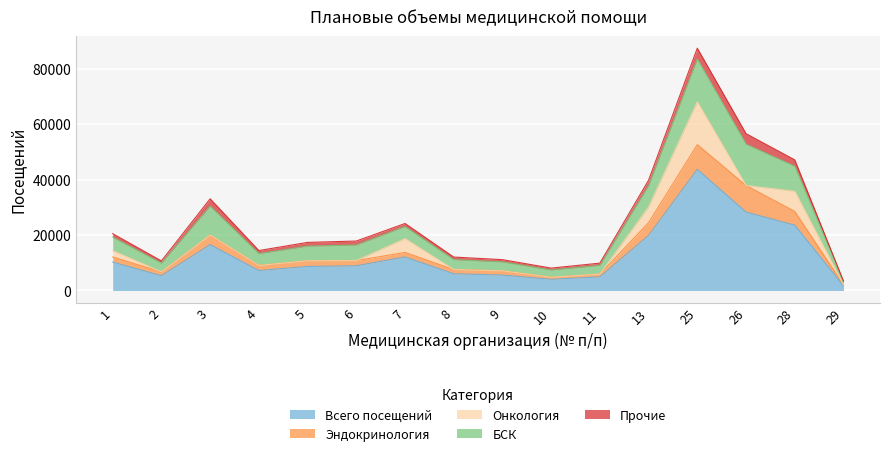

Reading left to right, what are all the values shown in this chart?

Всего посещений: 1=10246	2=5332	3=16542	4=7205	5=8676	6=8921	7=12085	8=6031	9=5563	10=4039	11=4936	13=19894	25=43706	26=28287	28=23565	29=1713
Эндокринология: 1=1846	2=1389	3=3454	4=1837	5=2045	6=1866	7=1642	8=1518	9=1530	10=731	11=970	13=4592	25=8906	26=9589	28=4966	29=354
Онкология: 1=2248	2=0	3=0	4=0	5=0	6=0	7=4989	8=0	9=0	10=0	11=0	13=5630	25=15450	26=0	28=7267	29=0
БСК: 1=4910	2=3147	3=10445	4=4284	5=5292	6=5631	7=4353	8=3602	9=3219	10=2640	11=3165	13=7719	25=15443	26=14923	28=9044	29=1084
Прочие: 1=1242	2=796	3=2643	4=1084	5=1339	6=1424	7=1101	8=911	9=814	10=668	11=801	13=1953	25=3907	26=3775	28=2288	29=275